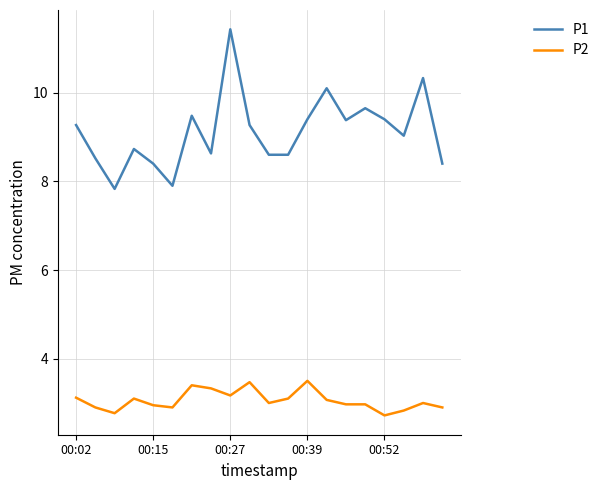

What is the difference between the maximum and minimum values in the P2 series?

0.8